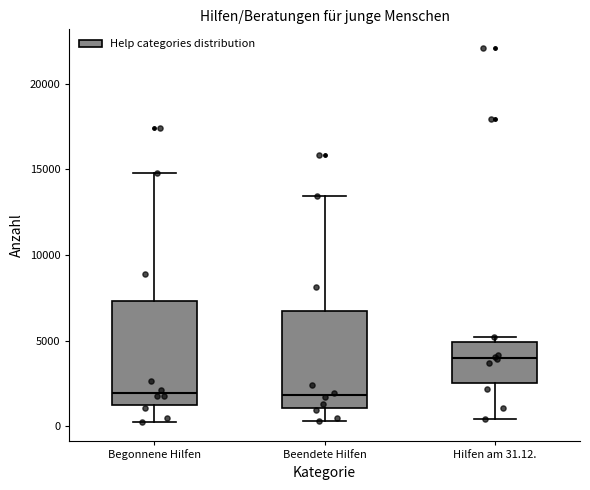

Reading left to right, read every box against the y-axis: the position of its median line, the range the box covers, and the ends of its whiskers. The values are not printed on the chart, so give them approximately, as read against the axis.

Begonnene Hilfen: median 2000, box 1000 to 7500, whiskers 500 to 15000
Beendete Hilfen: median 2000, box 1000 to 6500, whiskers 500 to 13500
Hilfen am 31.12.: median 4000, box 2500 to 5000, whiskers 500 to 5000 (just above the box's upper edge)